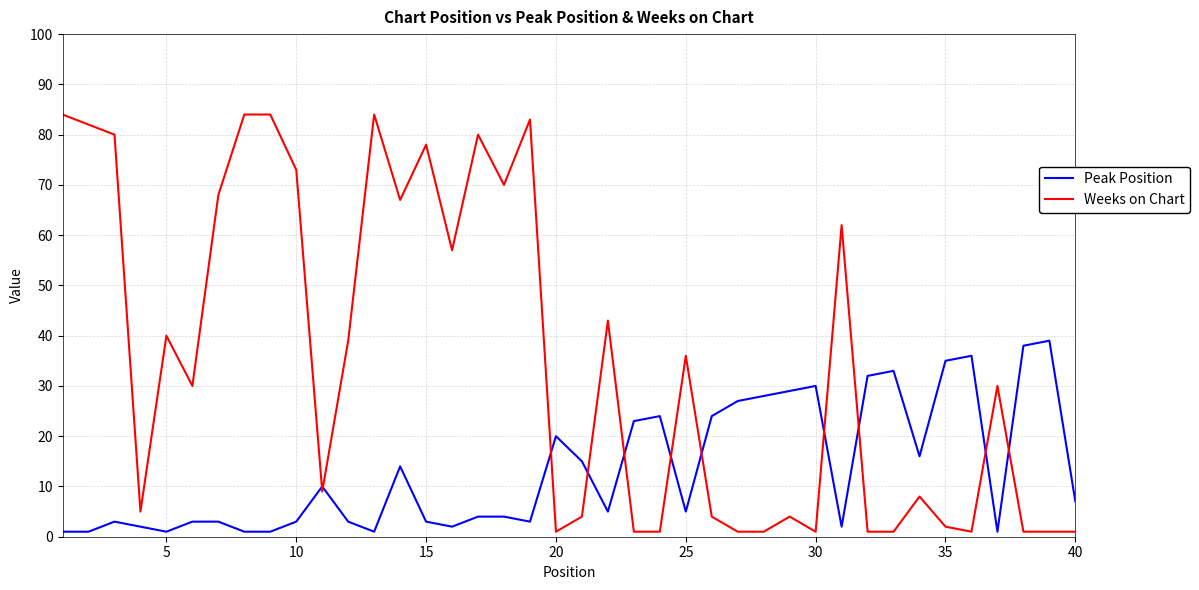

Which series has the largest total across all categories?

Weeks on Chart